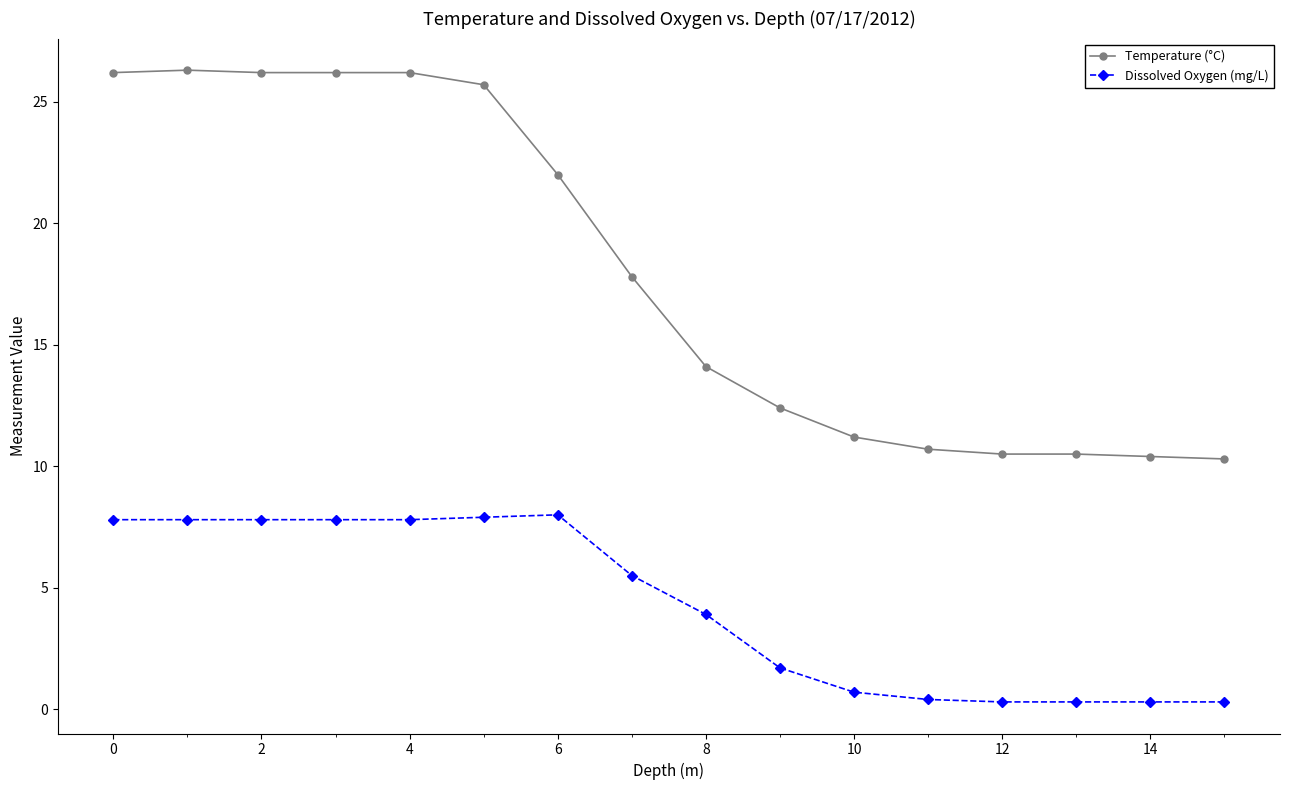

What is the lowest value of the Dissolved Oxygen (mg/L) series?

0.3